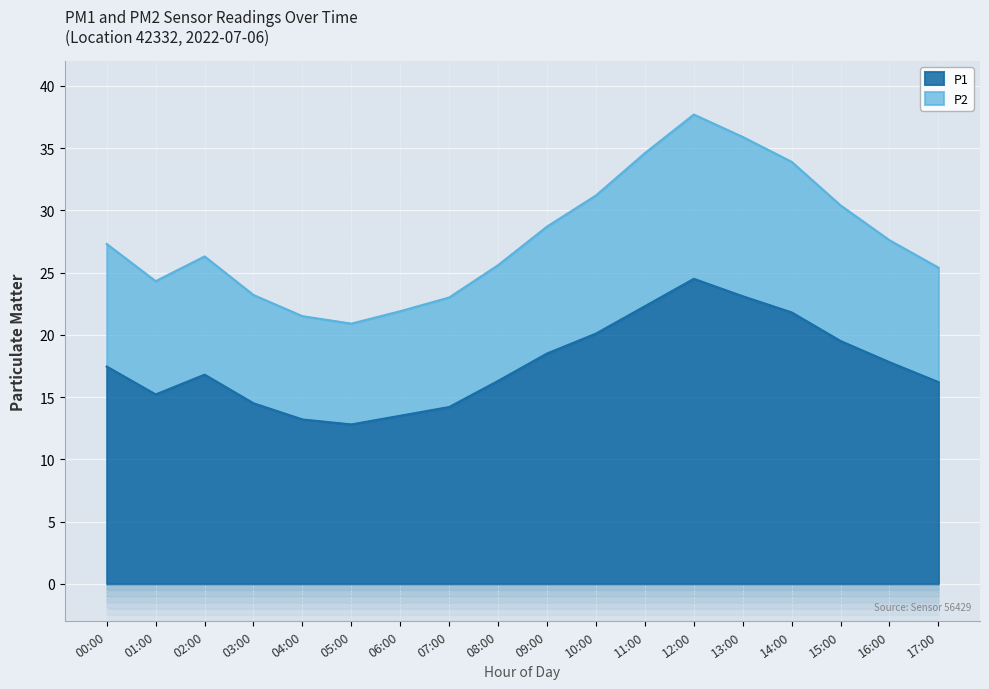

The value of P2 at 09:00 is 28.7. True or false?

True